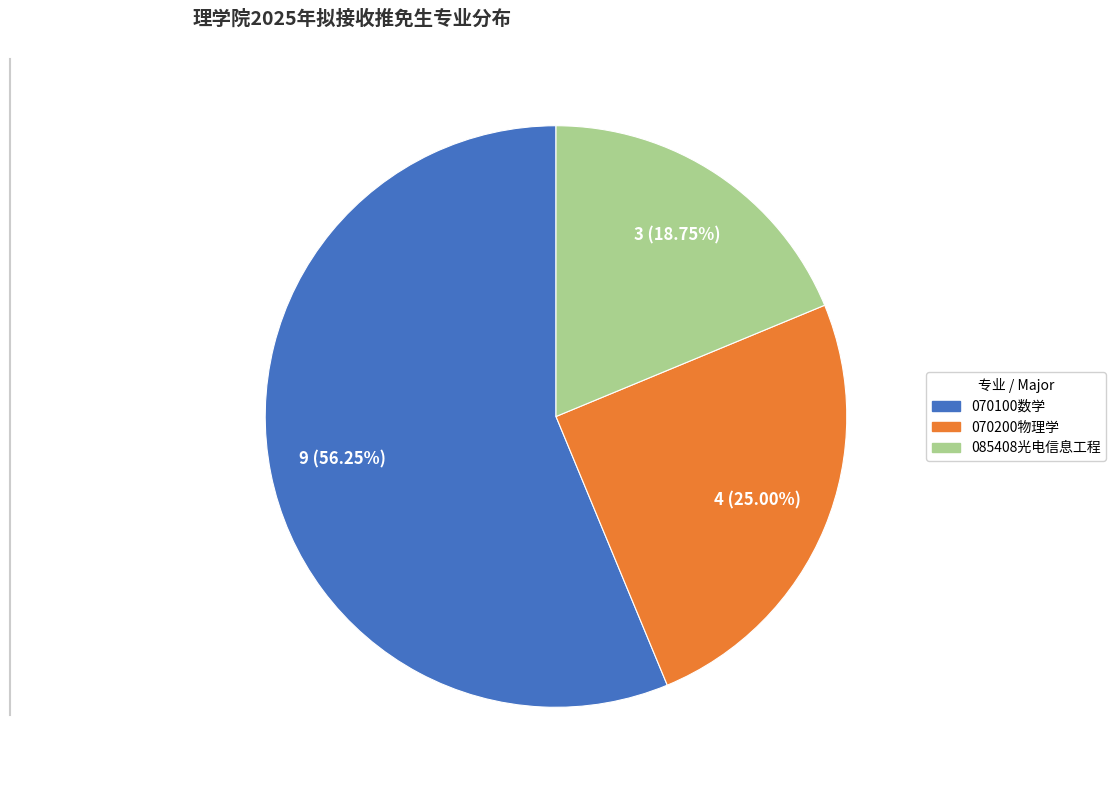

The 070200物理学 slice represents 25% of the pie. True or false?

True